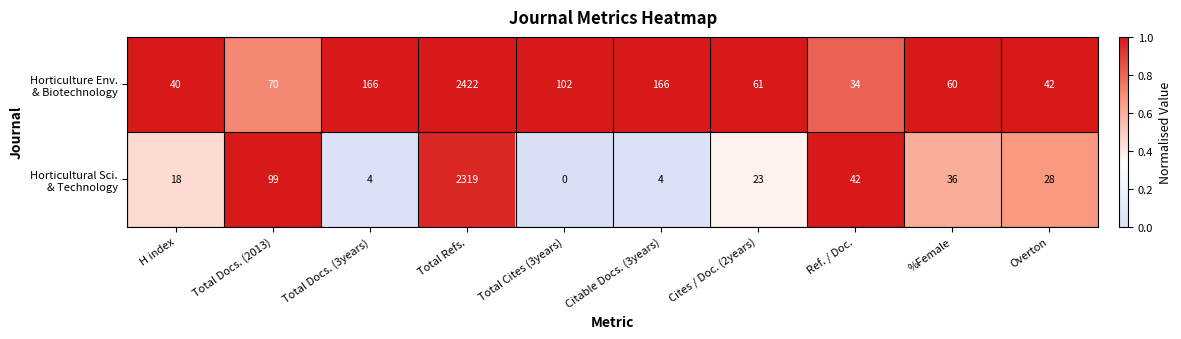

What is the spread (max minus min) of values at H index?

22